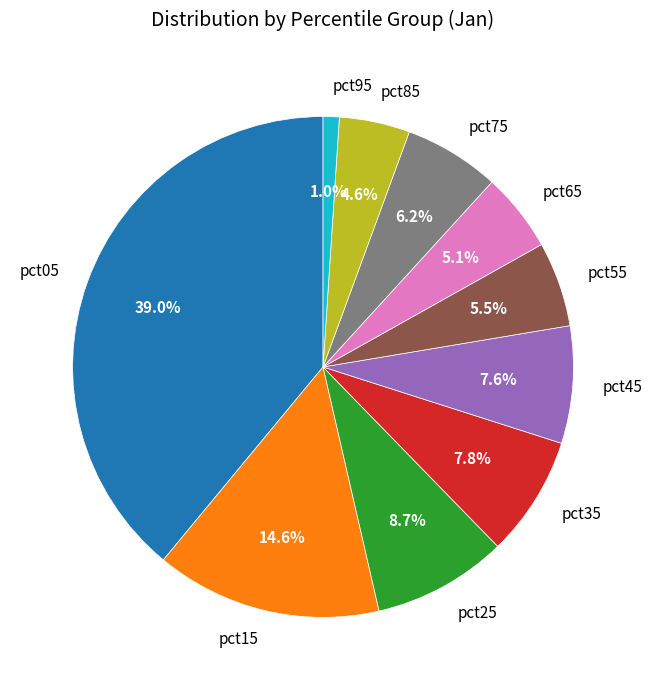

What percentage is the pct65 slice, to the nearest percent?

5%